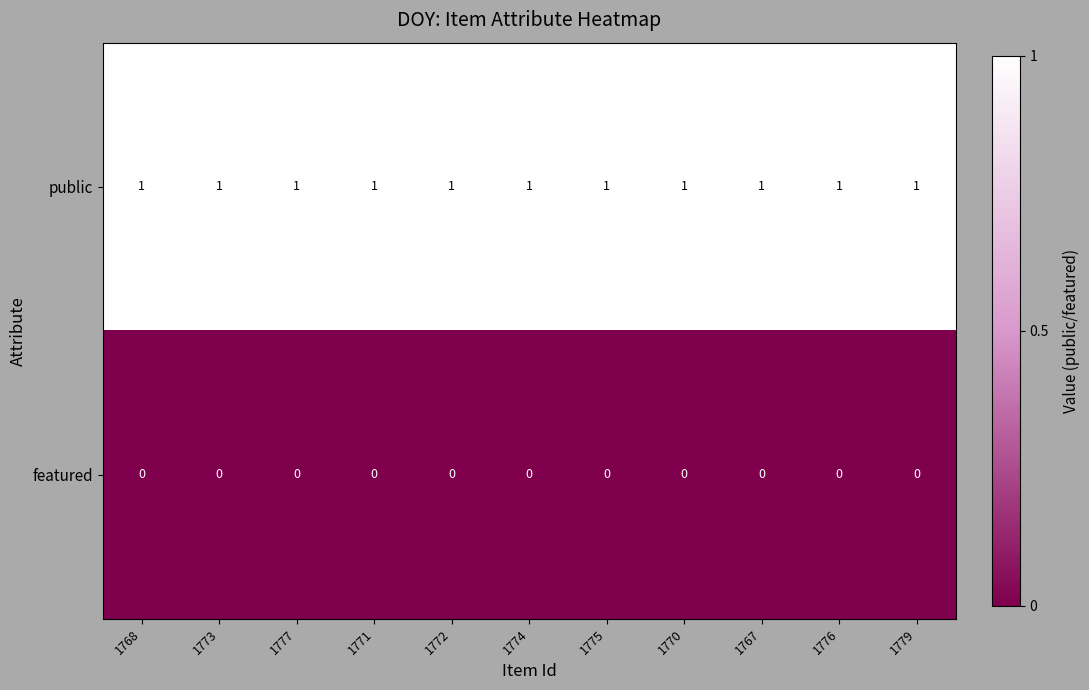

How many data points does each series have?

11